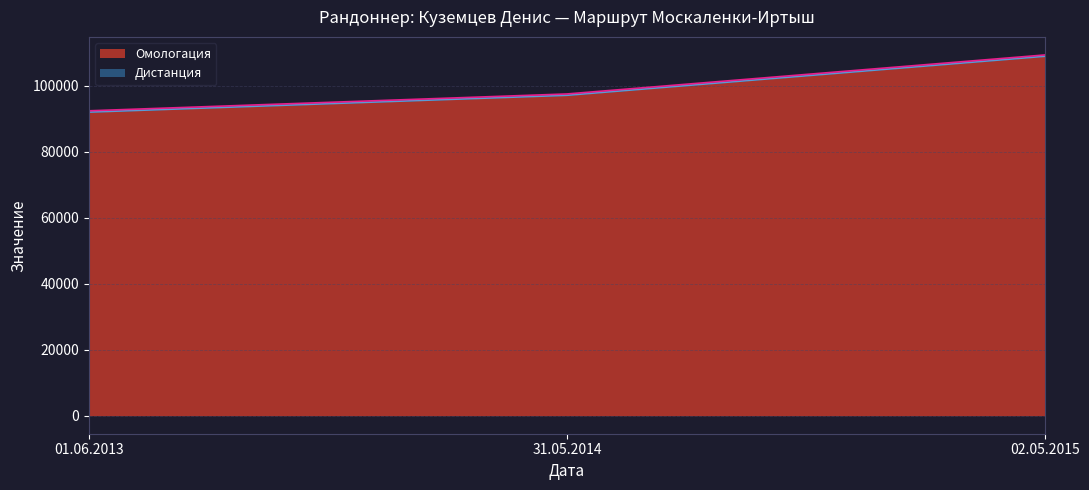

What is the minimum value shown in the chart?

92016